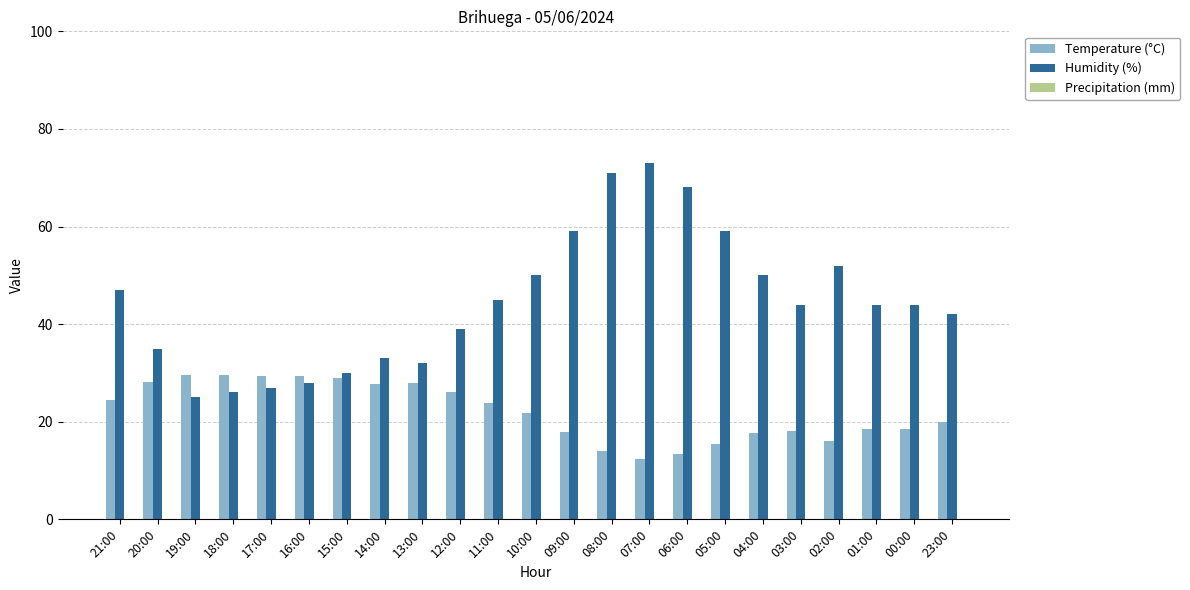

Are the bars grouped side by side (vs. stacked)?

Yes